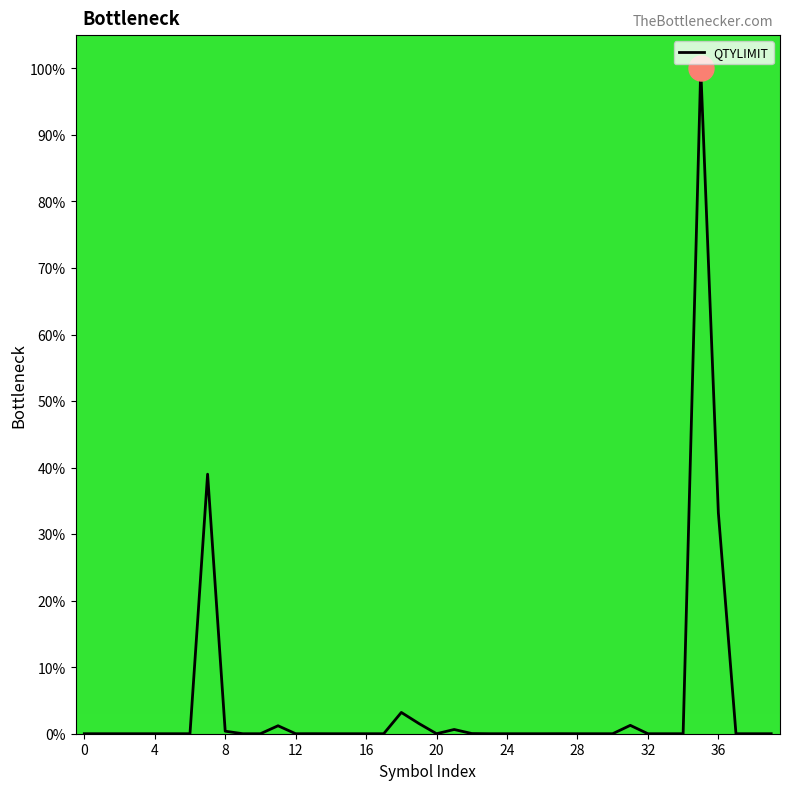

What is the difference between the maximum and minimum values?

100.0